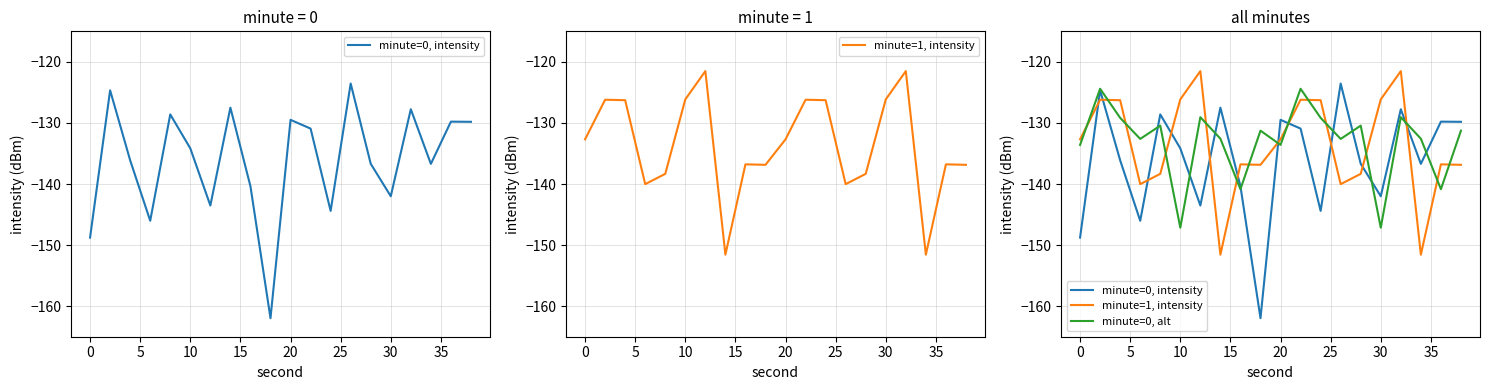

What are all the series names shown in the legend?

minute=0, intensity, minute=1, intensity, minute=0, alt